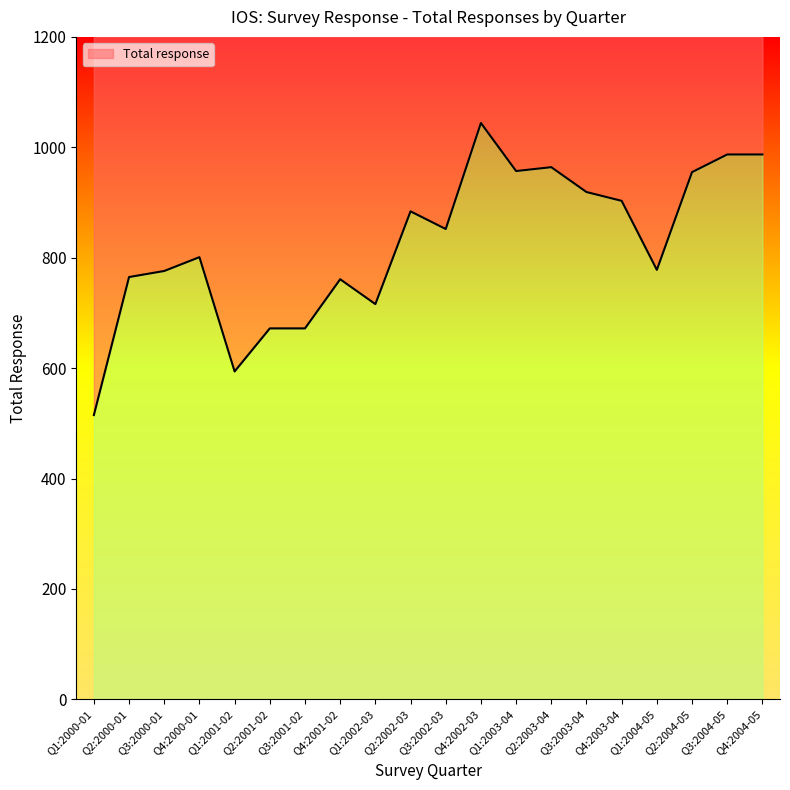

Reading left to right, list all the values displayed in this chart.

Q1:2000-01=515	Q2:2000-01=765	Q3:2000-01=776	Q4:2000-01=801	Q1:2001-02=594	Q2:2001-02=672	Q3:2001-02=672	Q4:2001-02=761	Q1:2002-03=716	Q2:2002-03=884	Q3:2002-03=852	Q4:2002-03=1044	Q1:2003-04=957	Q2:2003-04=964	Q3:2003-04=919	Q4:2003-04=903	Q1:2004-05=778	Q2:2004-05=955	Q3:2004-05=987	Q4:2004-05=987